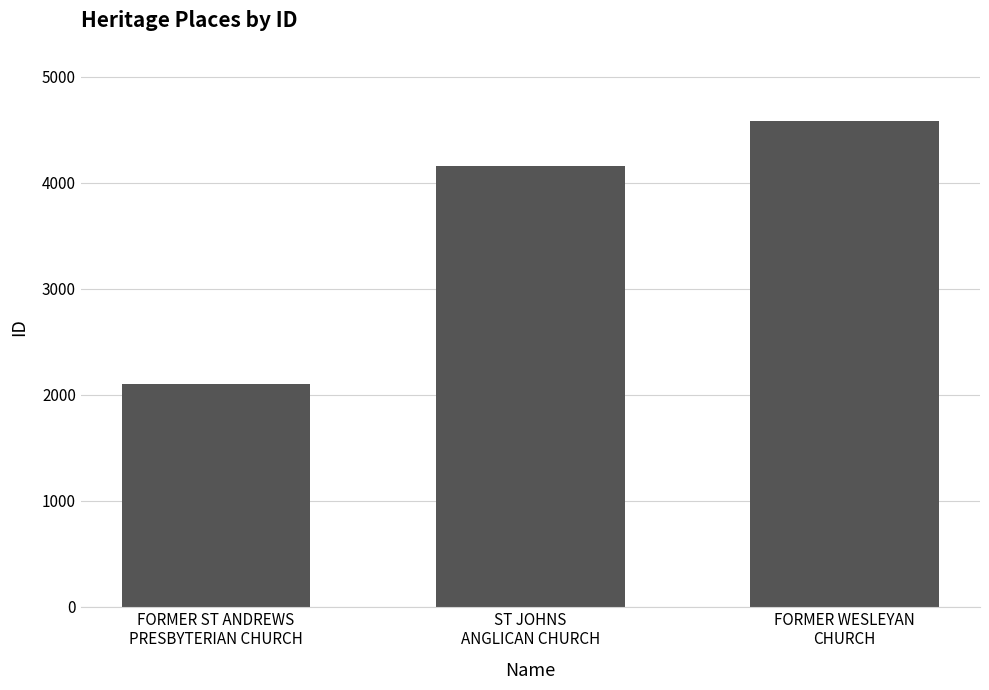

What is the difference between the maximum and minimum values?

2487